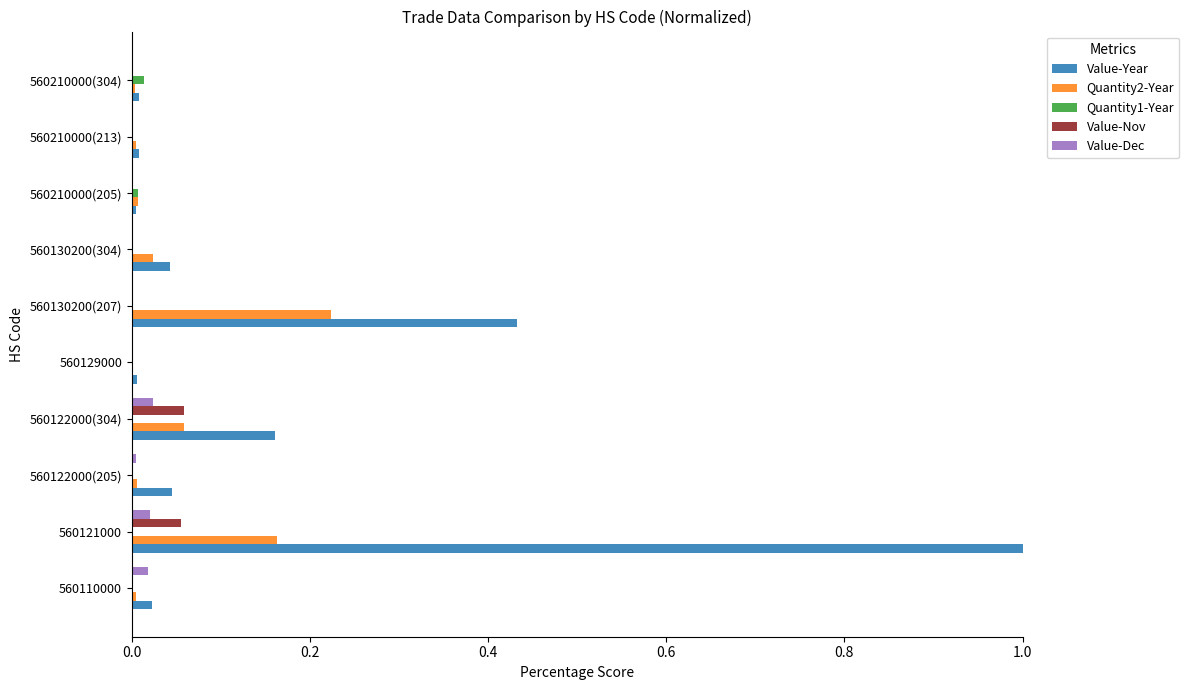

Is it true that Quantity1-Year equals 0.0 at 560210000(304)?

True